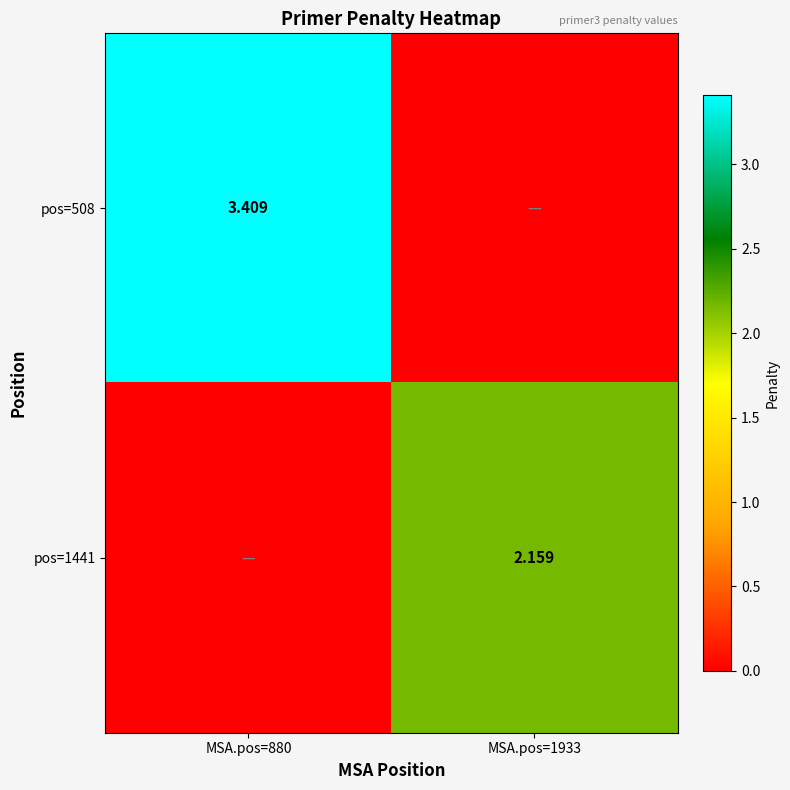

Is the value of pos=1441 at MSA.pos=1933 greater than the value of pos=508 at MSA.pos=880?

No